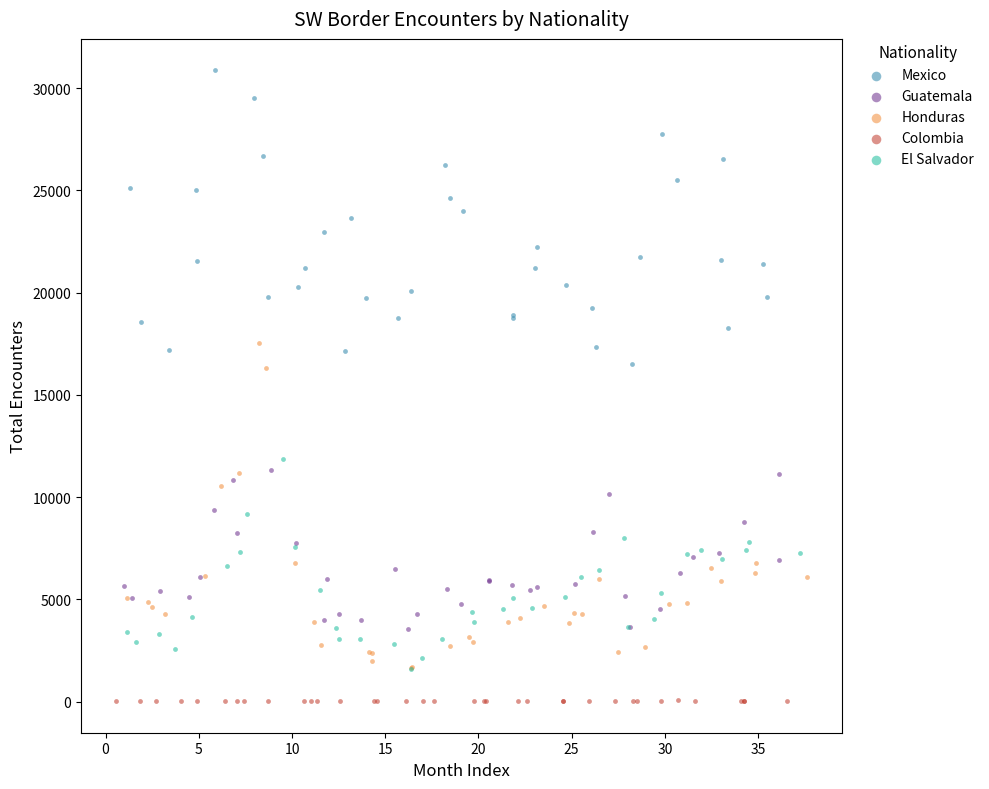

What are all the series names shown in the legend?

Mexico, Guatemala, Honduras, Colombia, El Salvador